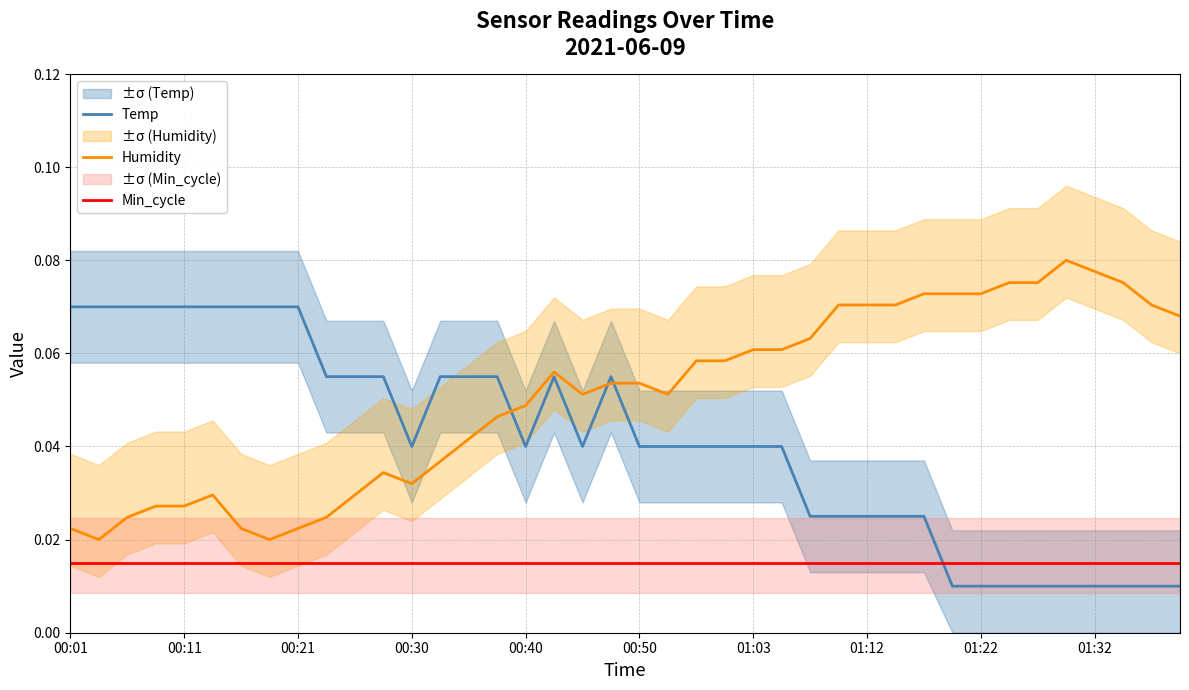

The Min_cycle series shows 0.0 at 10. True or false?

False